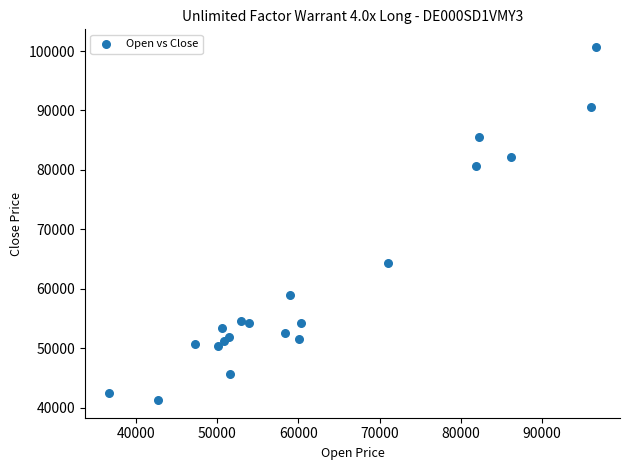

What Y value in the scatter plot is closest to 70975?

64255